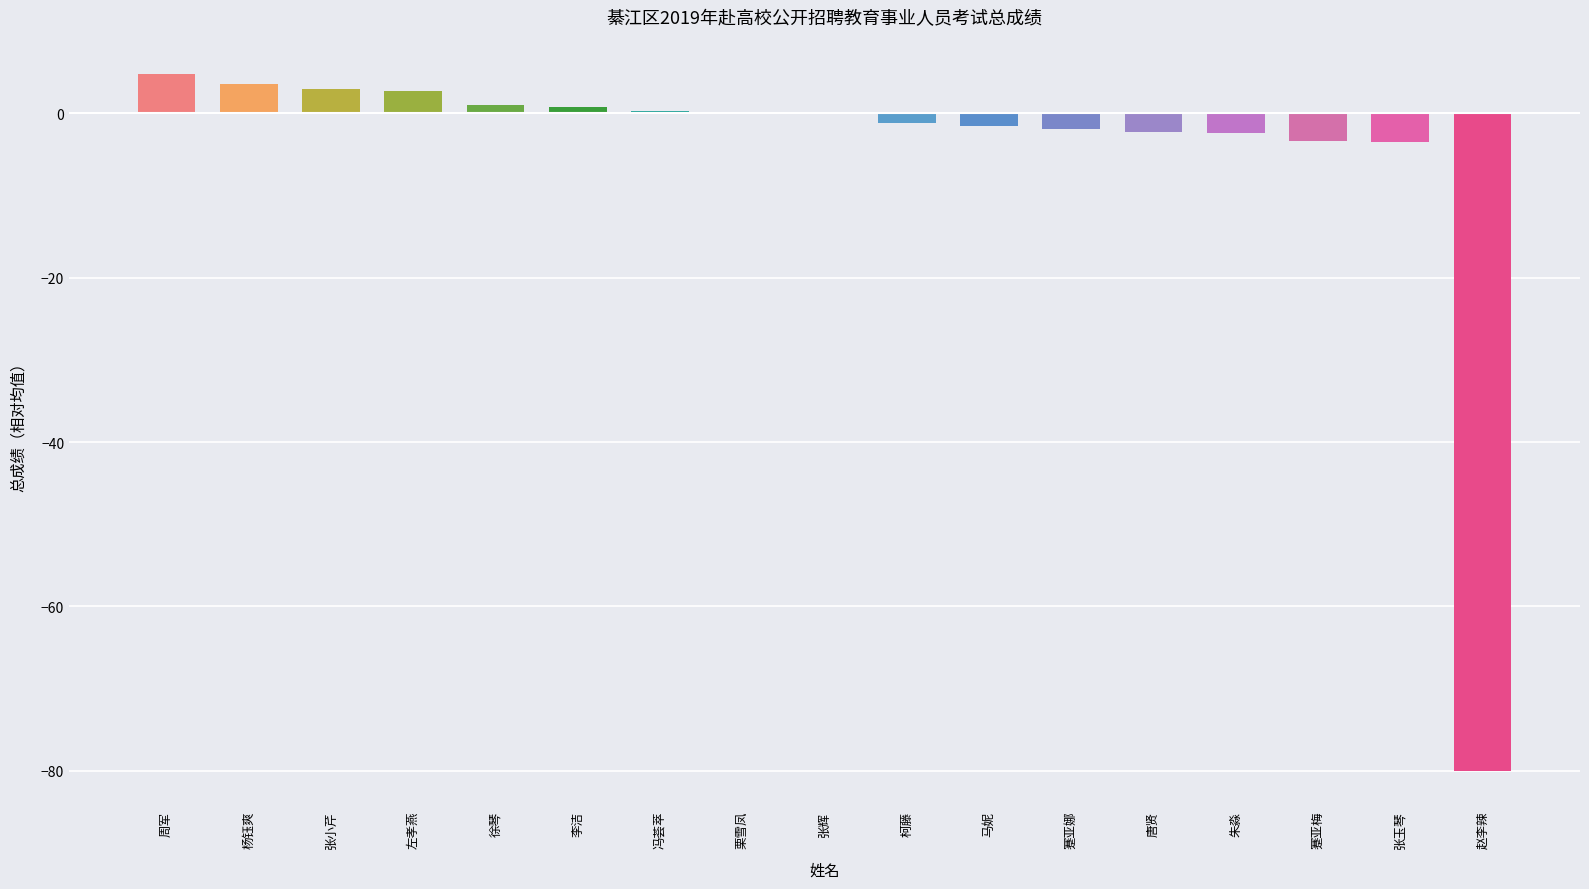

What is the difference between the values at 朱淼 and 马妮?

0.8